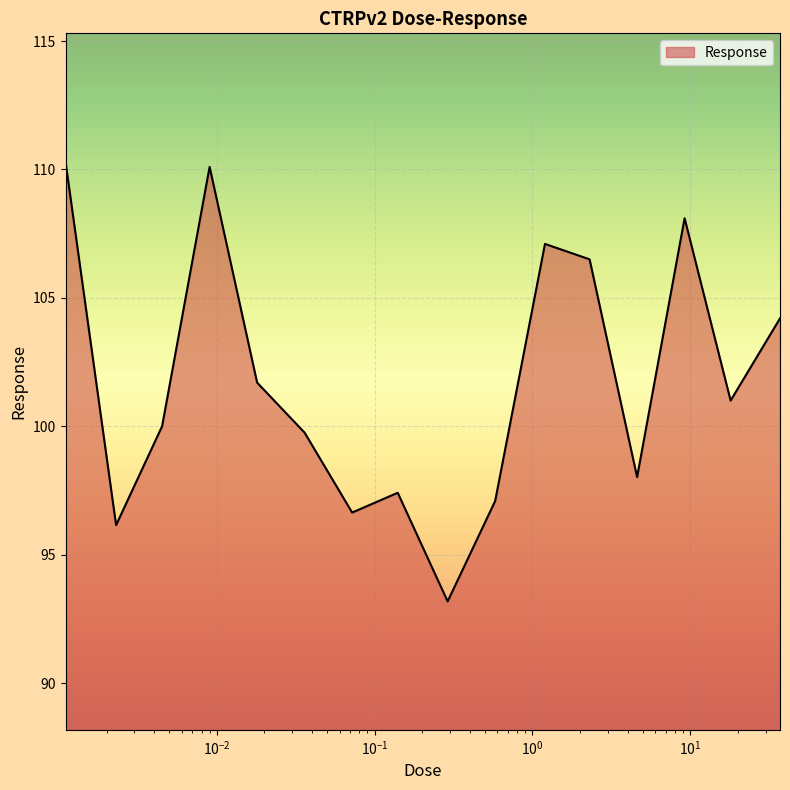

What is the maximum value shown in the chart?

110.3